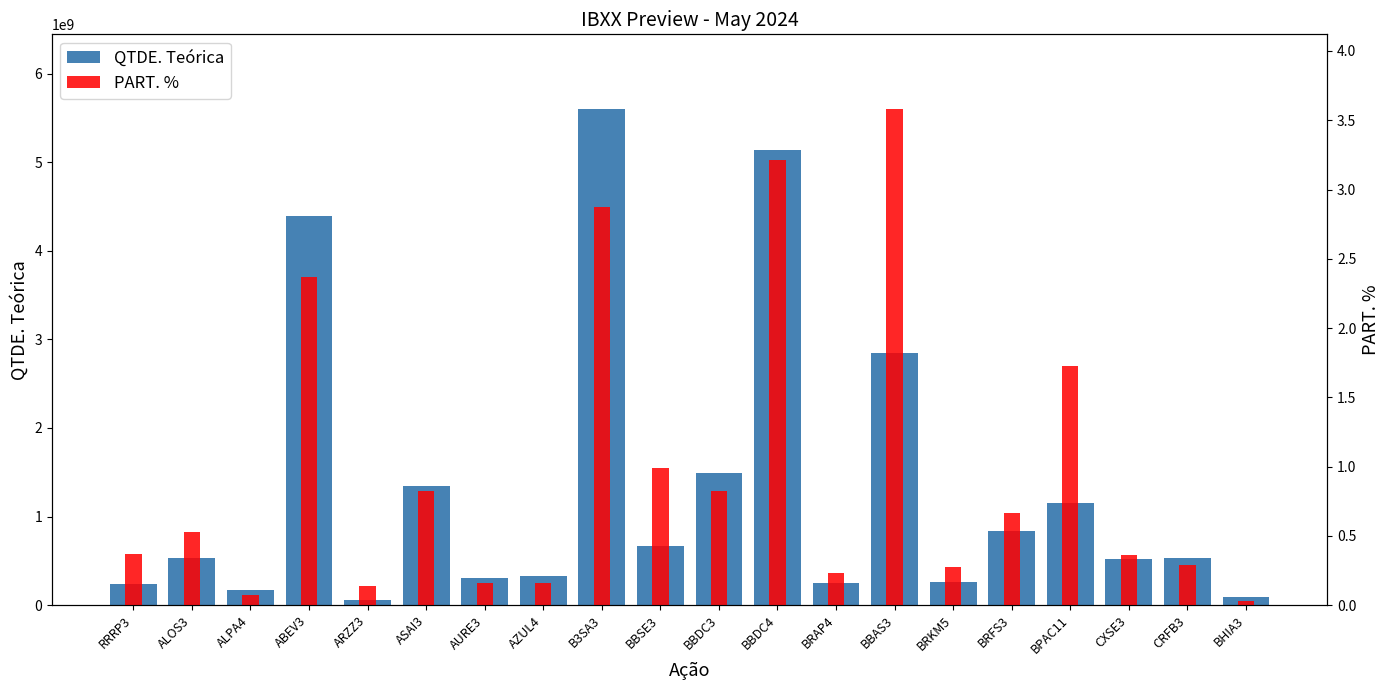

What is the spread (max minus min) of values at CXSE3?

517499999.6